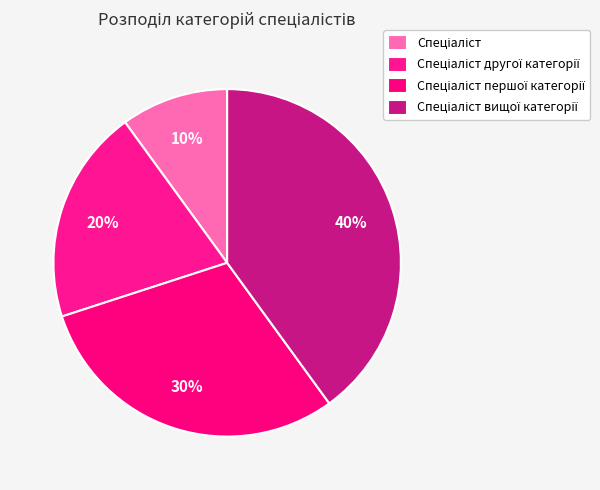

What percentage is NOT represented by Спеціаліст першої категорії?

70.0%